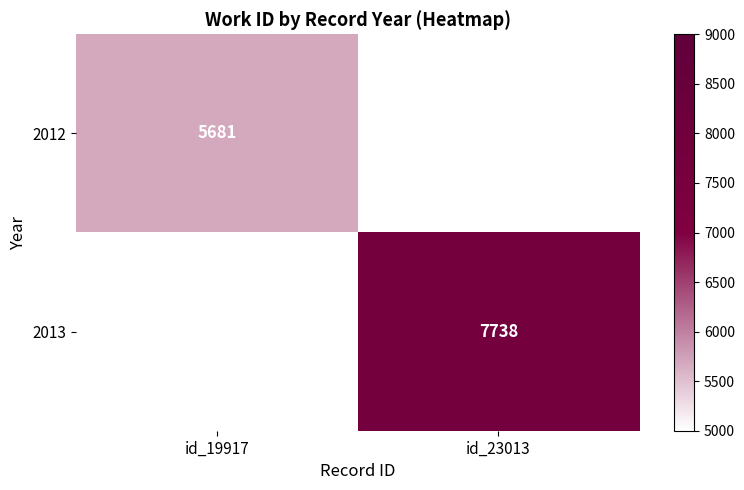

At how many categories does at least one series exceed 6505?

1